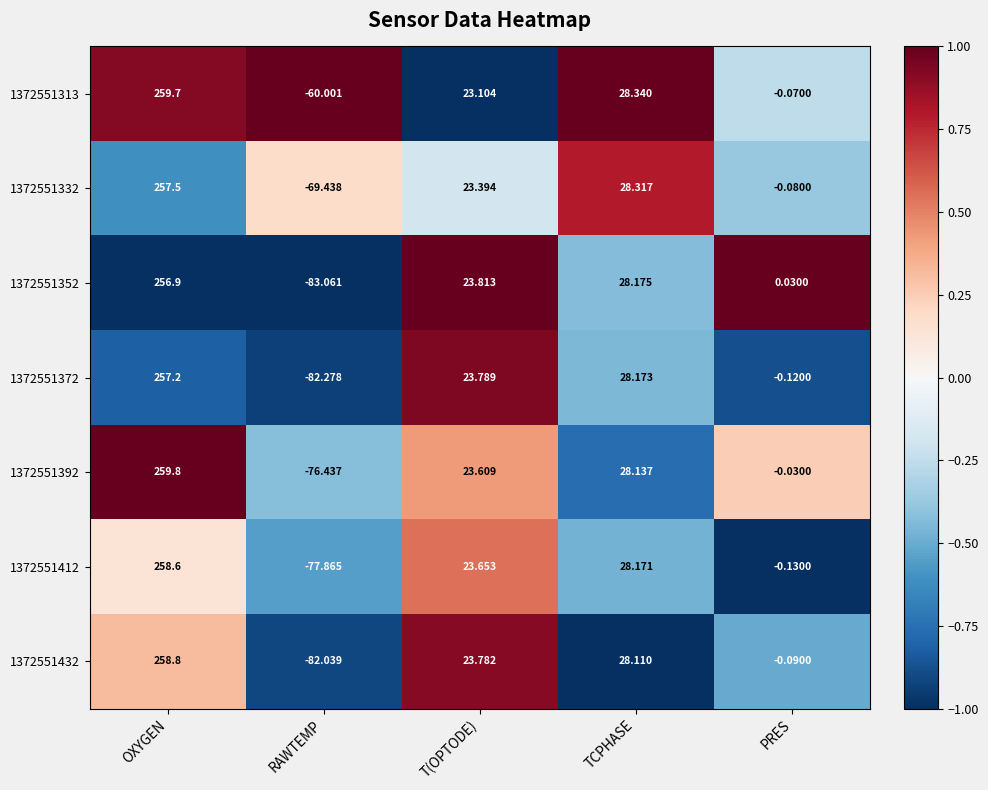

How many values in the 1372551412 series exceed 23?

3